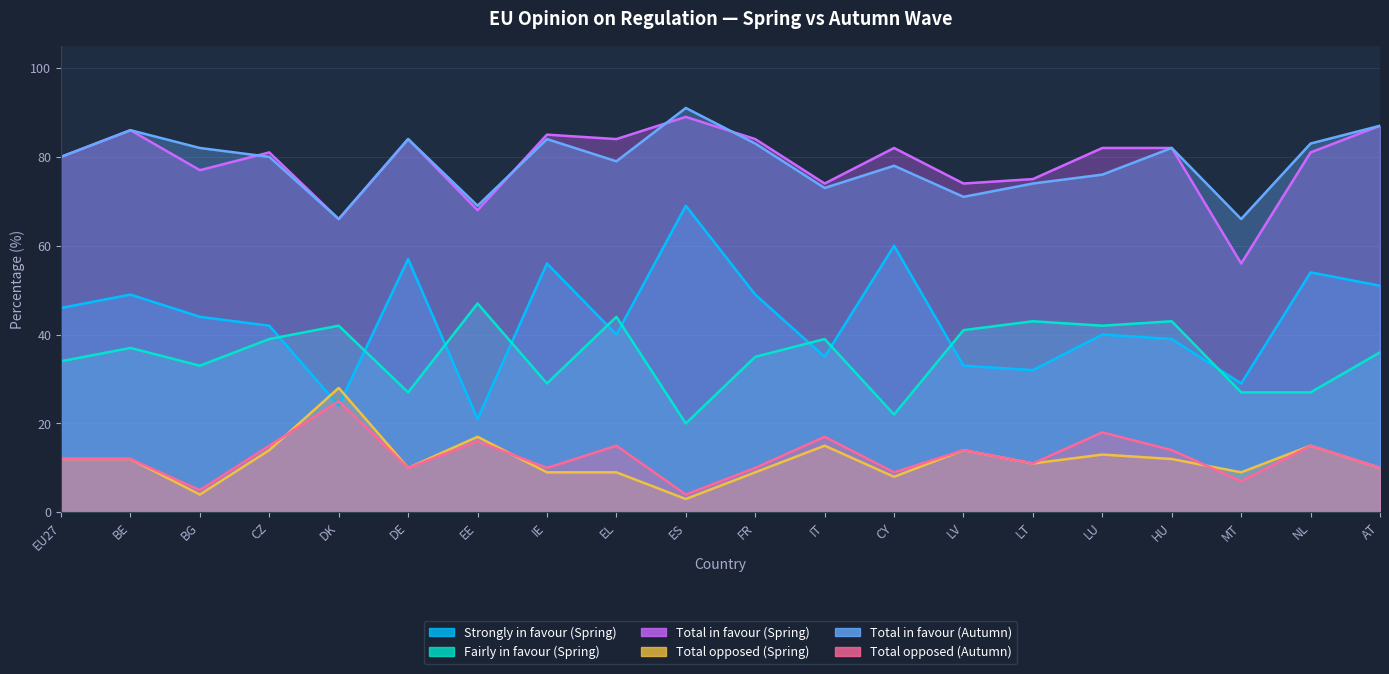

True or false: Strongly in favour (Spring) and Total in favour (Spring) cross at least once.

False